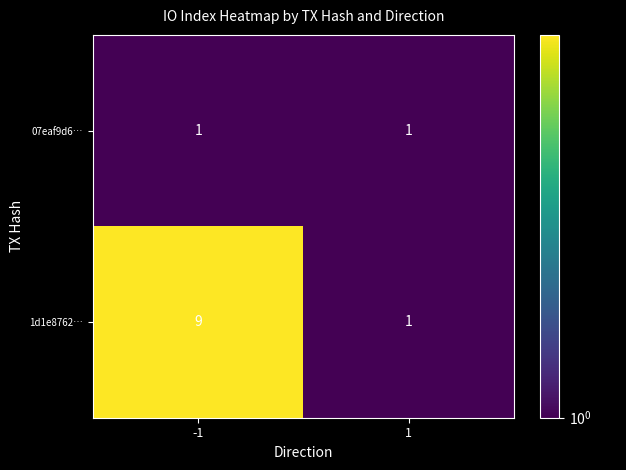

Which series changed the most between -1 and 1?

1d1e8762…